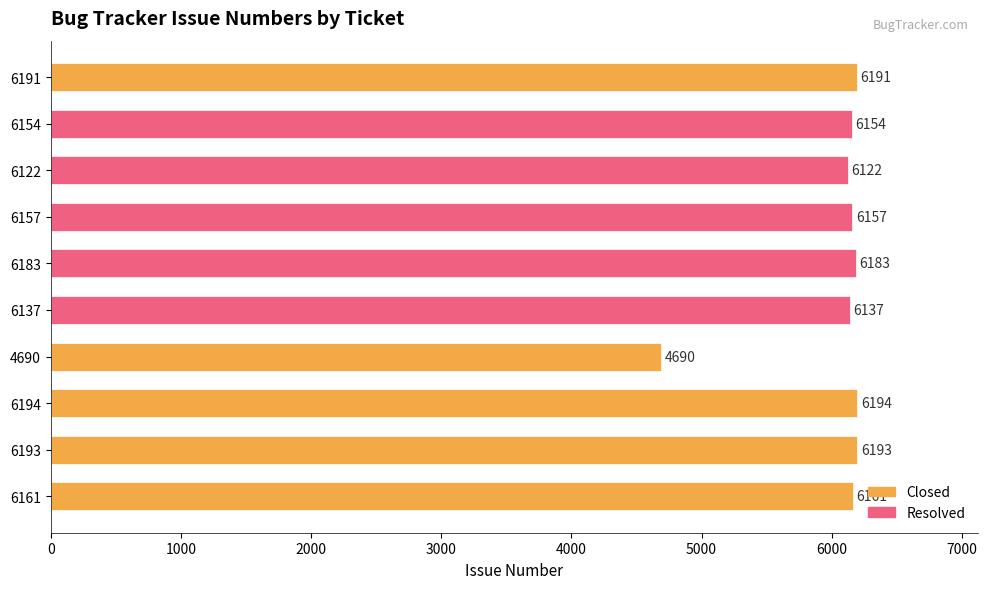

Which series has the largest total across all categories?

Resolved